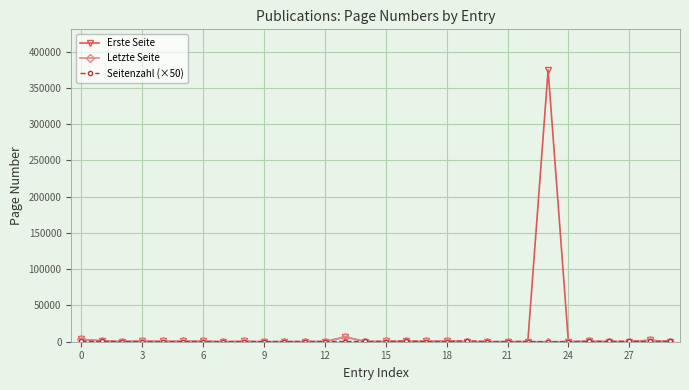

What is the value of the Erste Seite point at the 3rd from the left?

160